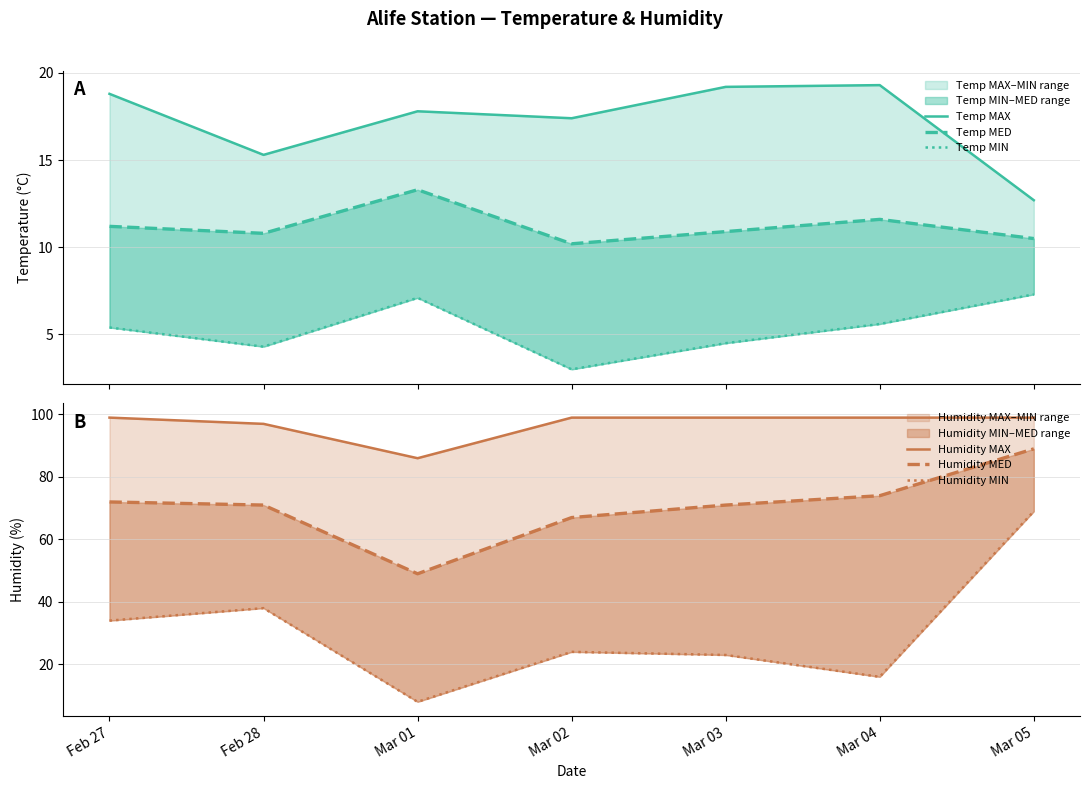

At how many categories does at least one series exceed 78?

7